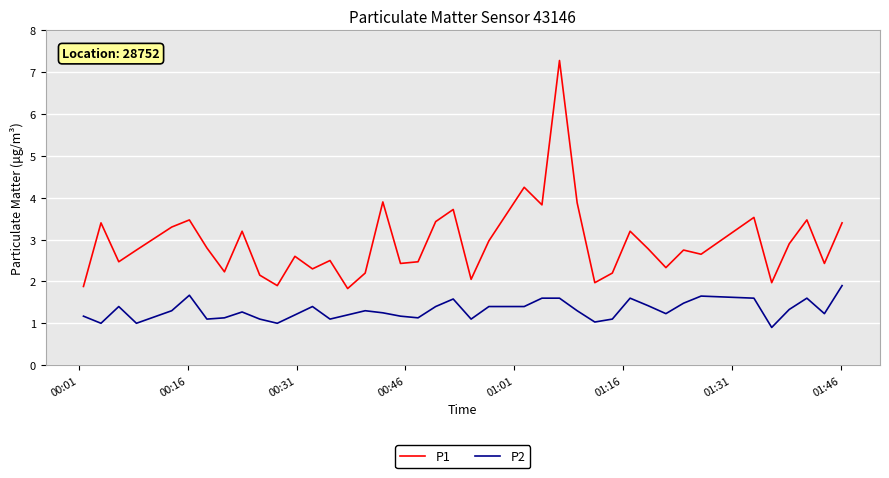

In P1, how many points are lower than both neighbors (excluding endpoints)?

13